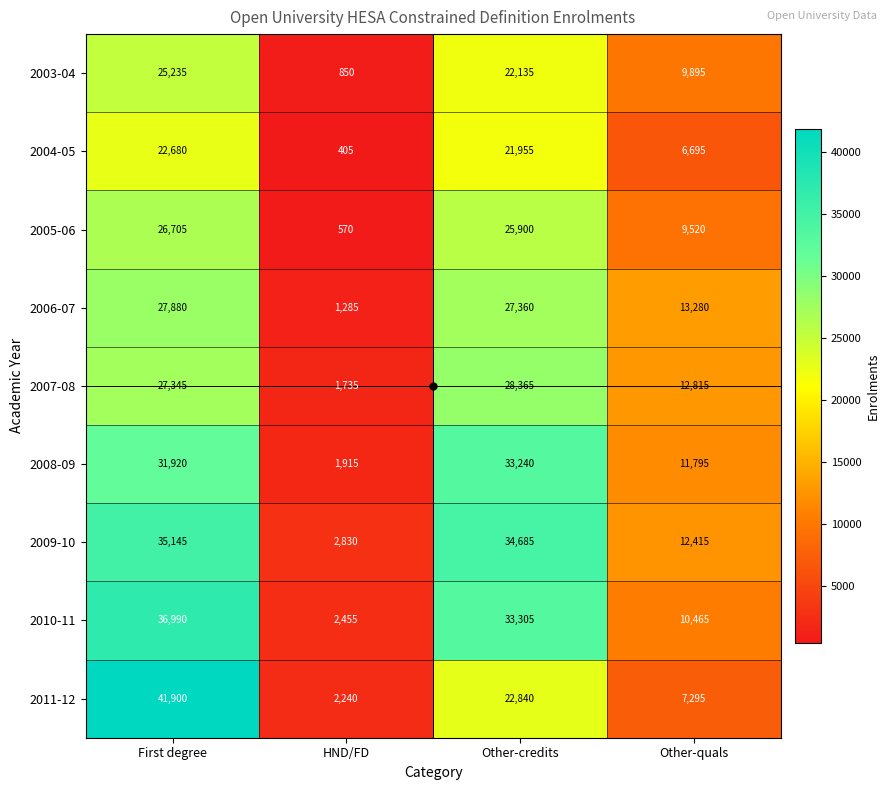

What is the sum of all 2009-10 values?

85075